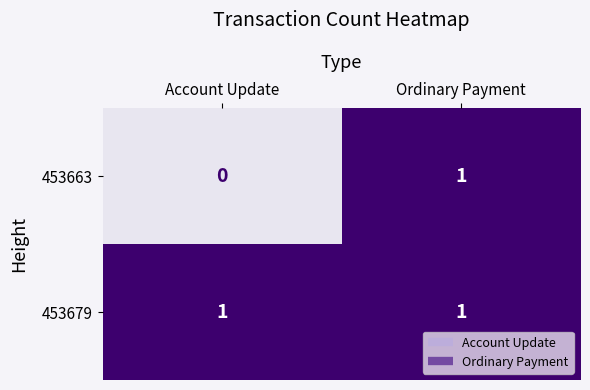

Reading left to right, extract all data points from this chart.

453663: Account Update=0	Ordinary Payment=1
453679: Account Update=1	Ordinary Payment=1